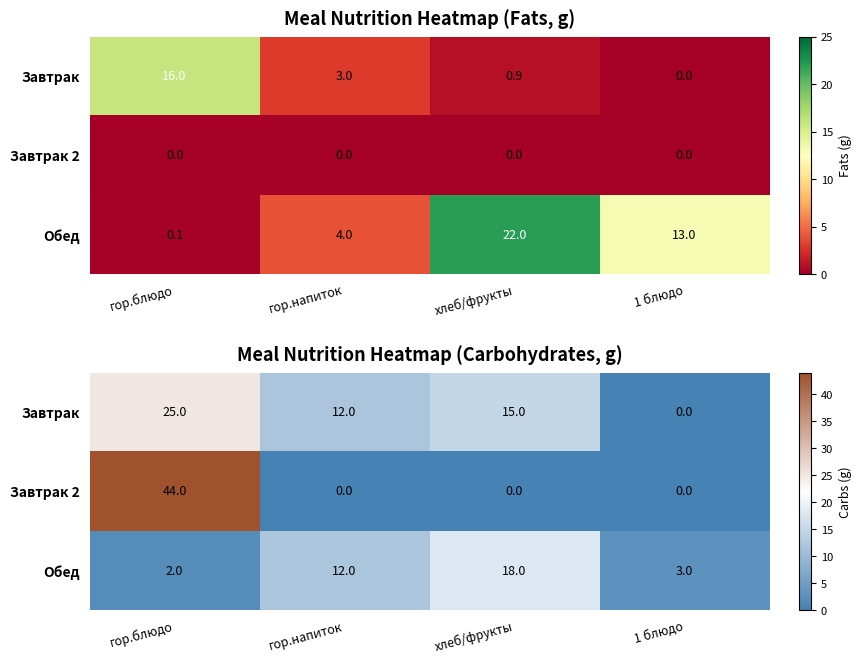

How many data points in Завтрак are above 15?

1